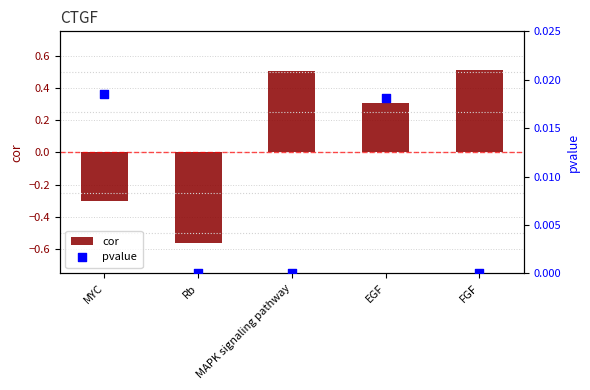

Which series reaches the maximum Y coordinate?

cor